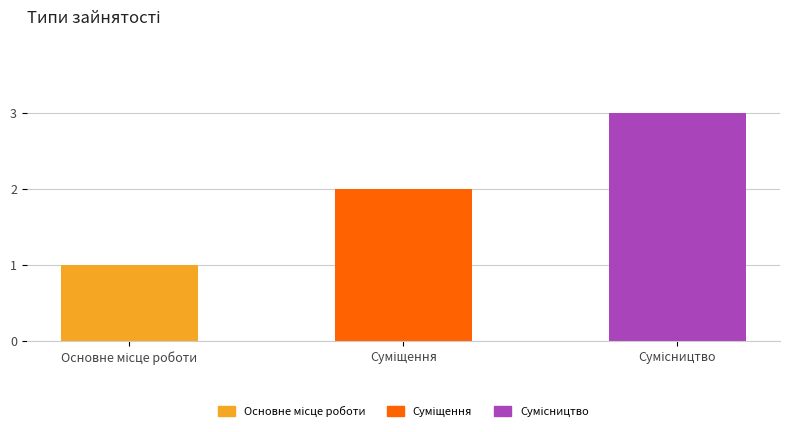

The chart shows a value of 3 at Сумісництво. True or false?

True